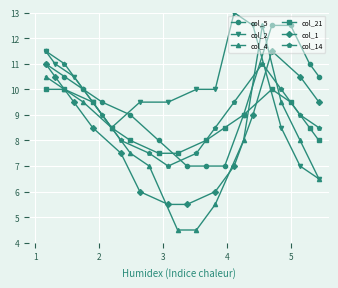

Count the number of categories in the chart.

14